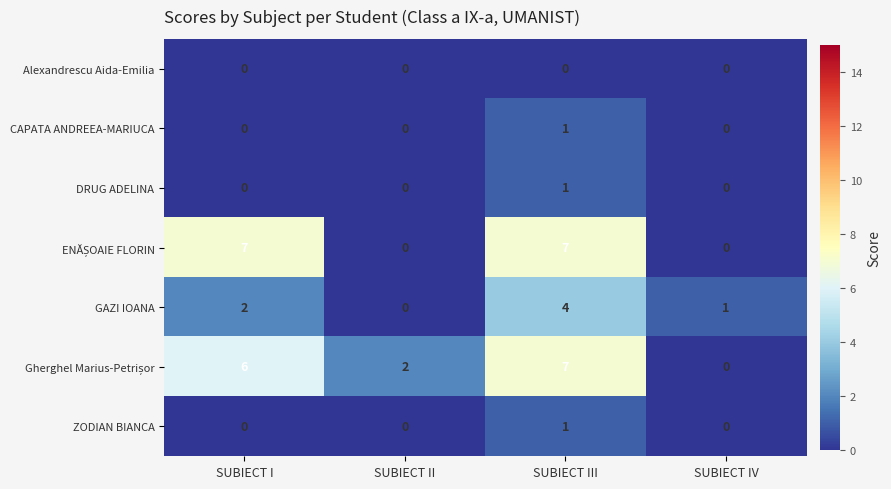

How many positive values does the GAZI IOANA series have?

3